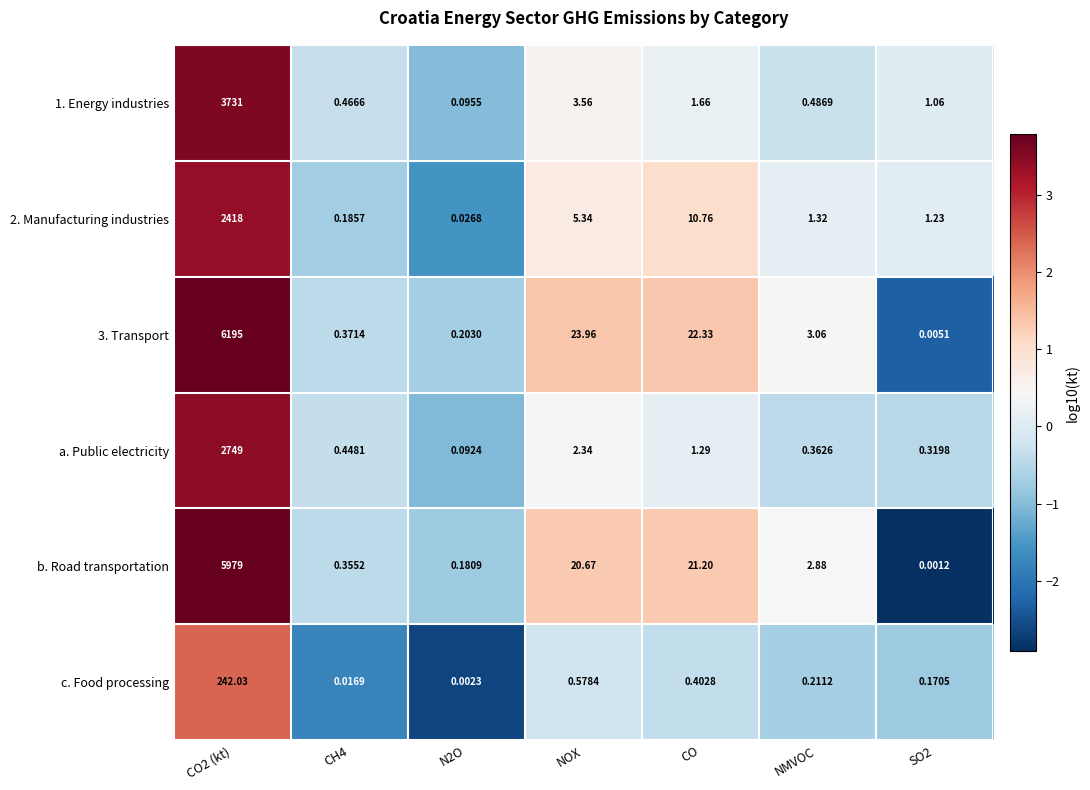

Which series has the largest total across all categories?

3. Transport